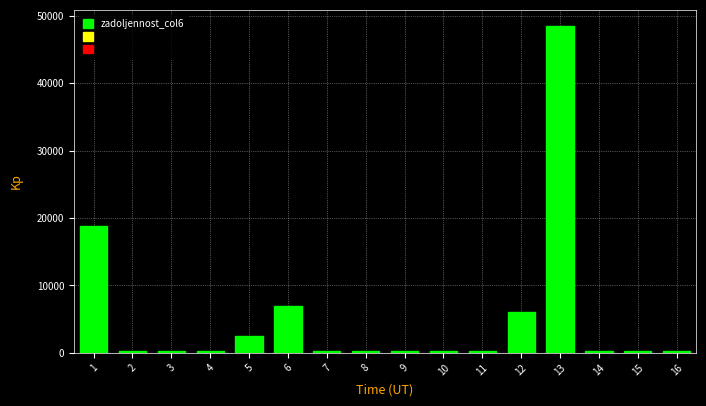

What is the maximum value shown in the chart?

48482.7